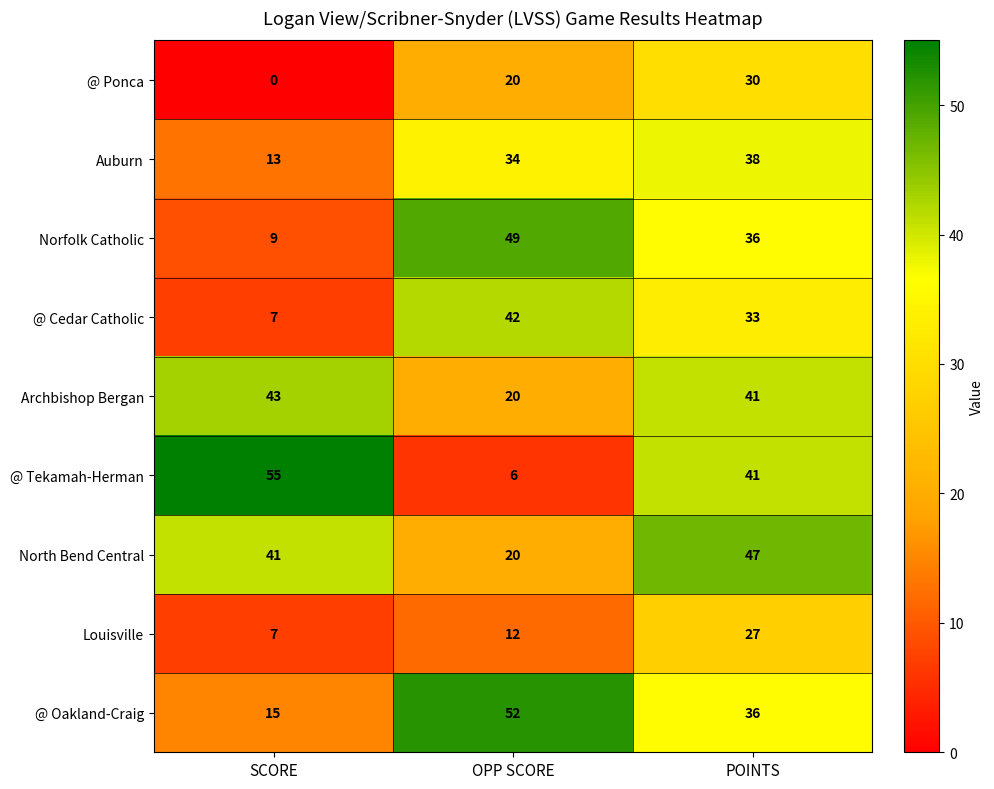

At how many categories does at least one series exceed 45?

3